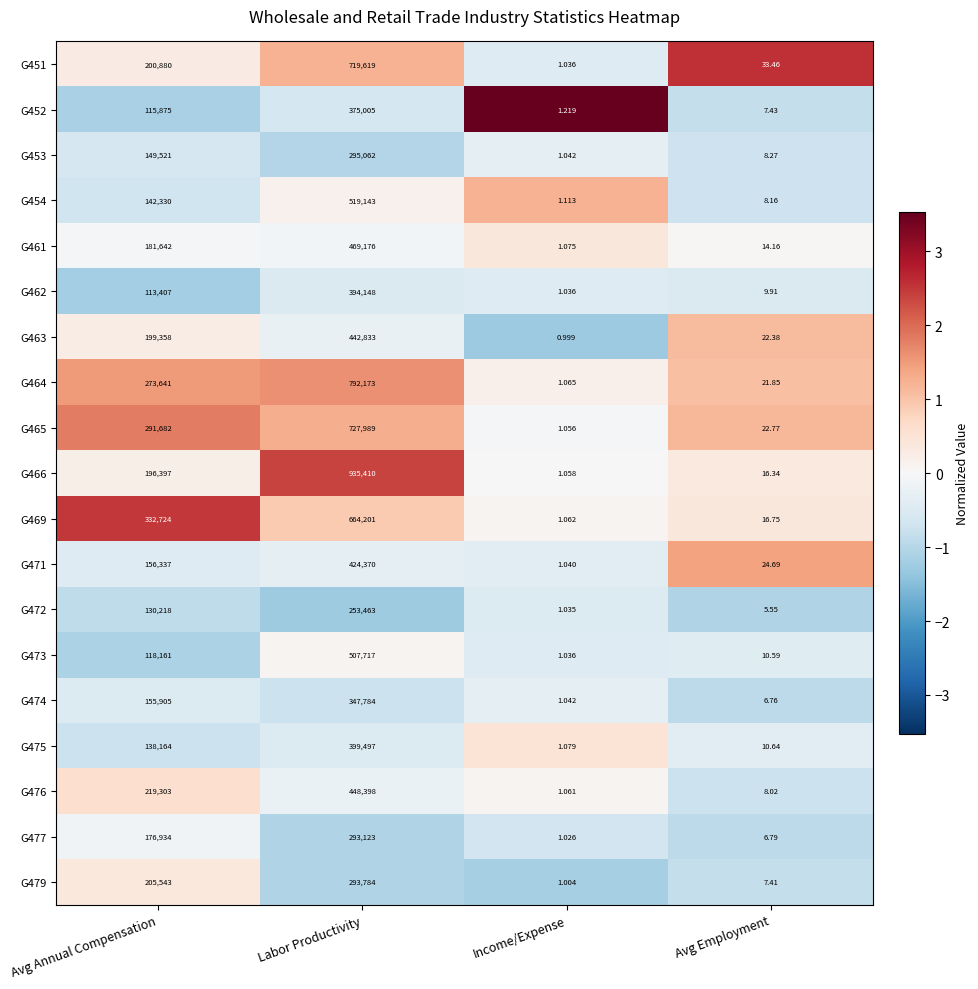

At which category does the chart reach its peak across all series?

Labor Productivity